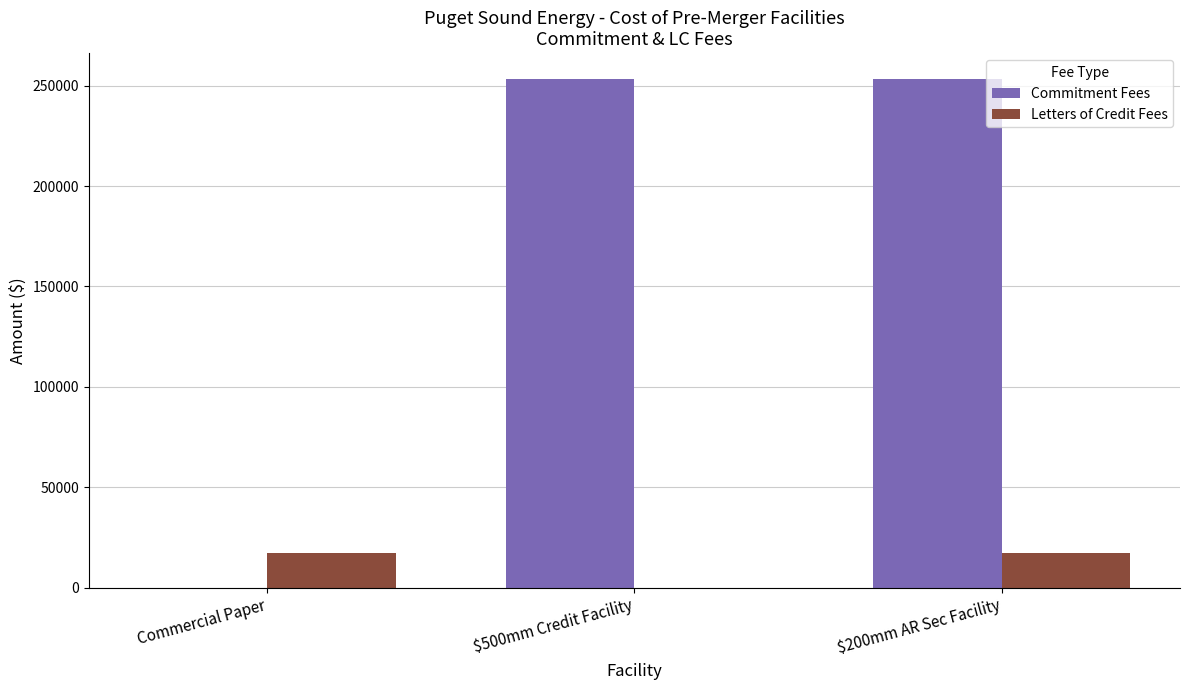

The Commitment Fees series shows 76288.8 at Commercial Paper. True or false?

False